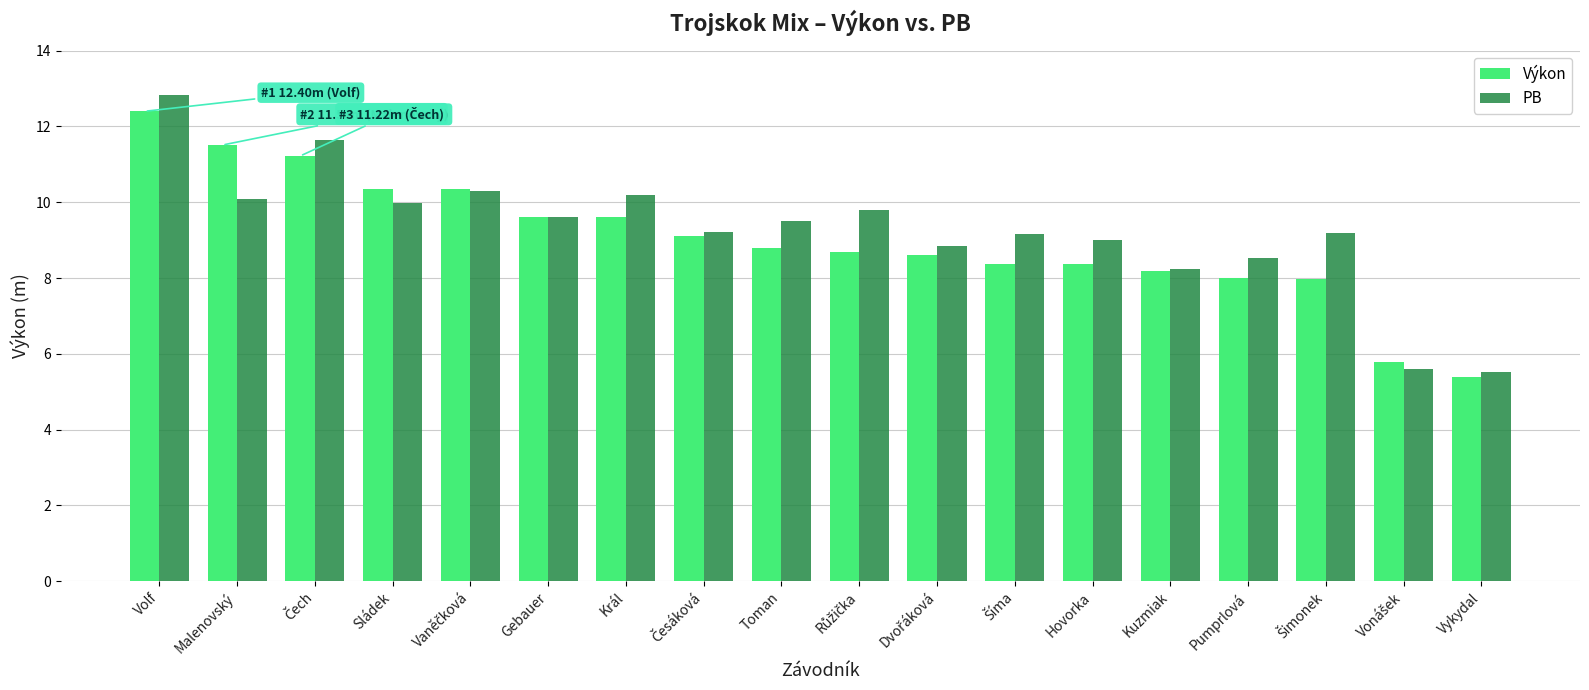

What is the approximate value of Výkon at Král?

9.6